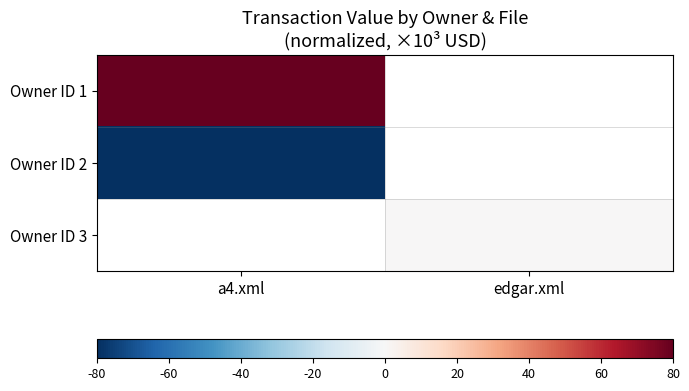

How many values in Owner ID 1 are above zero?

1